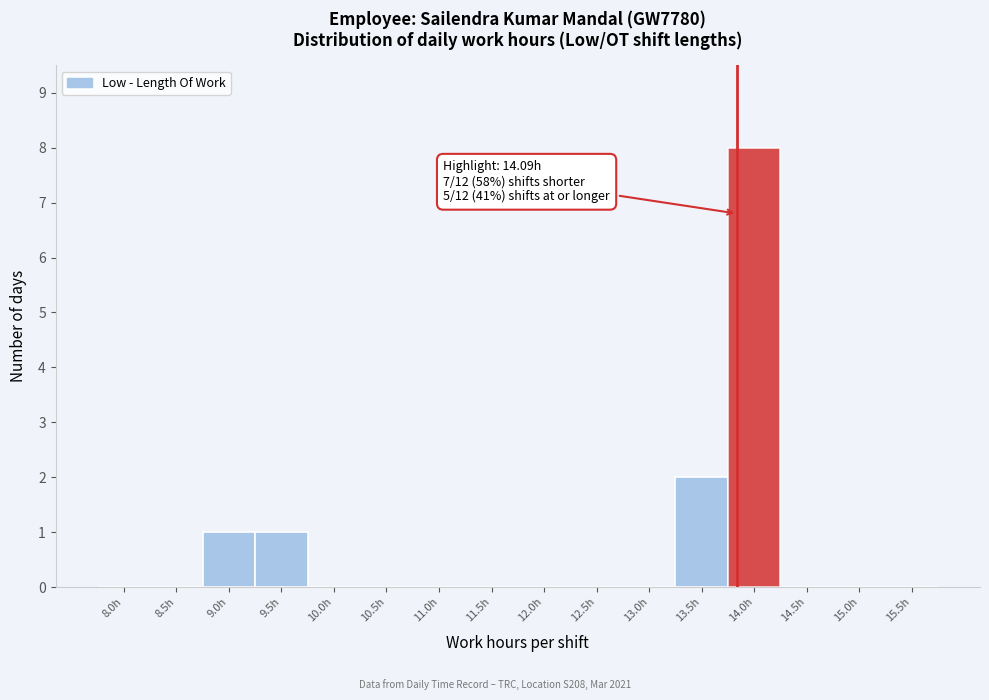

Reading left to right, extract all data points from this chart.

8.0h=0	8.5h=0	9.0h=1	9.5h=1	10.0h=0	10.5h=0	11.0h=0	11.5h=0	12.0h=0	12.5h=0	13.0h=0	13.5h=2	14.0h=8	14.5h=0	15.0h=0	15.5h=0